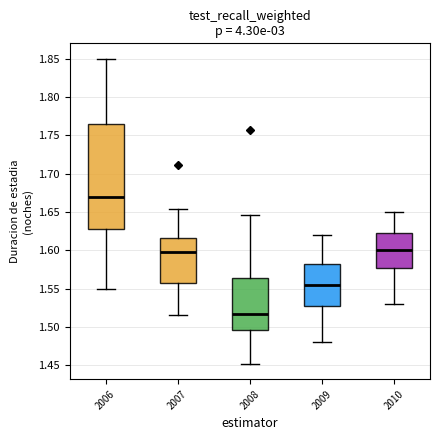

Reading left to right, transcribe this box plot: for each box, give where its median line is, the range the box spans, and where its two whiskers end, as read against the y-axis. The values are not printed on the chart, so give them approximately, as read against the axis.

2006: median 1.670, box 1.630 to 1.765, whiskers 1.550 to 1.850
2007: median 1.600, box 1.560 to 1.615, whiskers 1.515 to 1.655
2008: median 1.515, box 1.495 to 1.565, whiskers 1.450 to 1.645
2009: median 1.555, box 1.530 to 1.585, whiskers 1.480 to 1.620
2010: median 1.600, box 1.580 to 1.625, whiskers 1.530 to 1.650